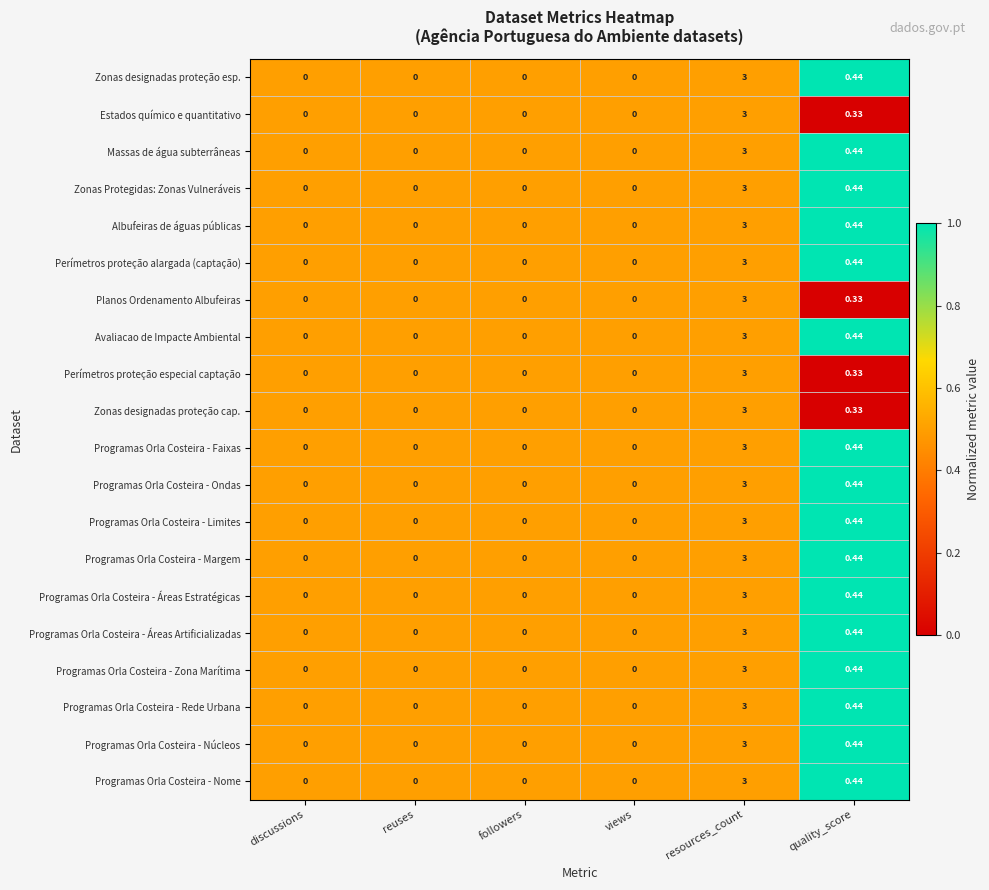

At which category is the sum across all series the highest?

resources_count